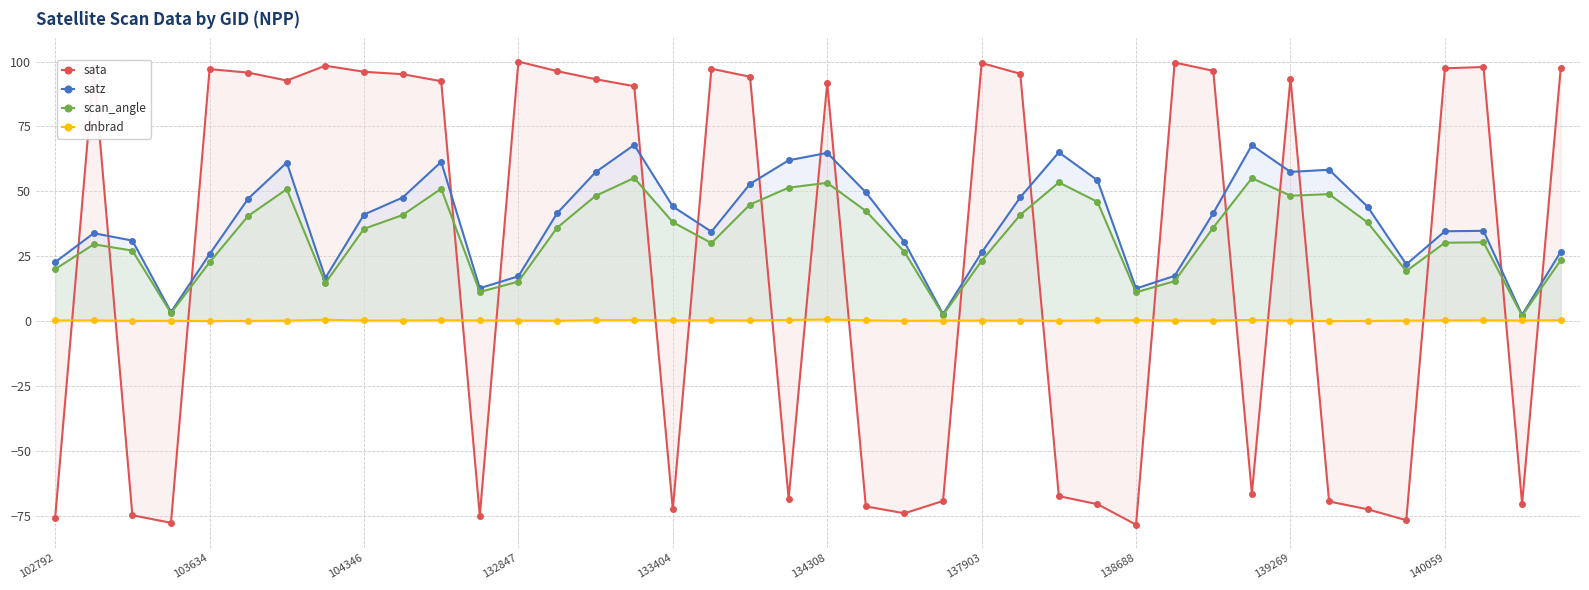

What is the maximum value shown in the chart?

100.0